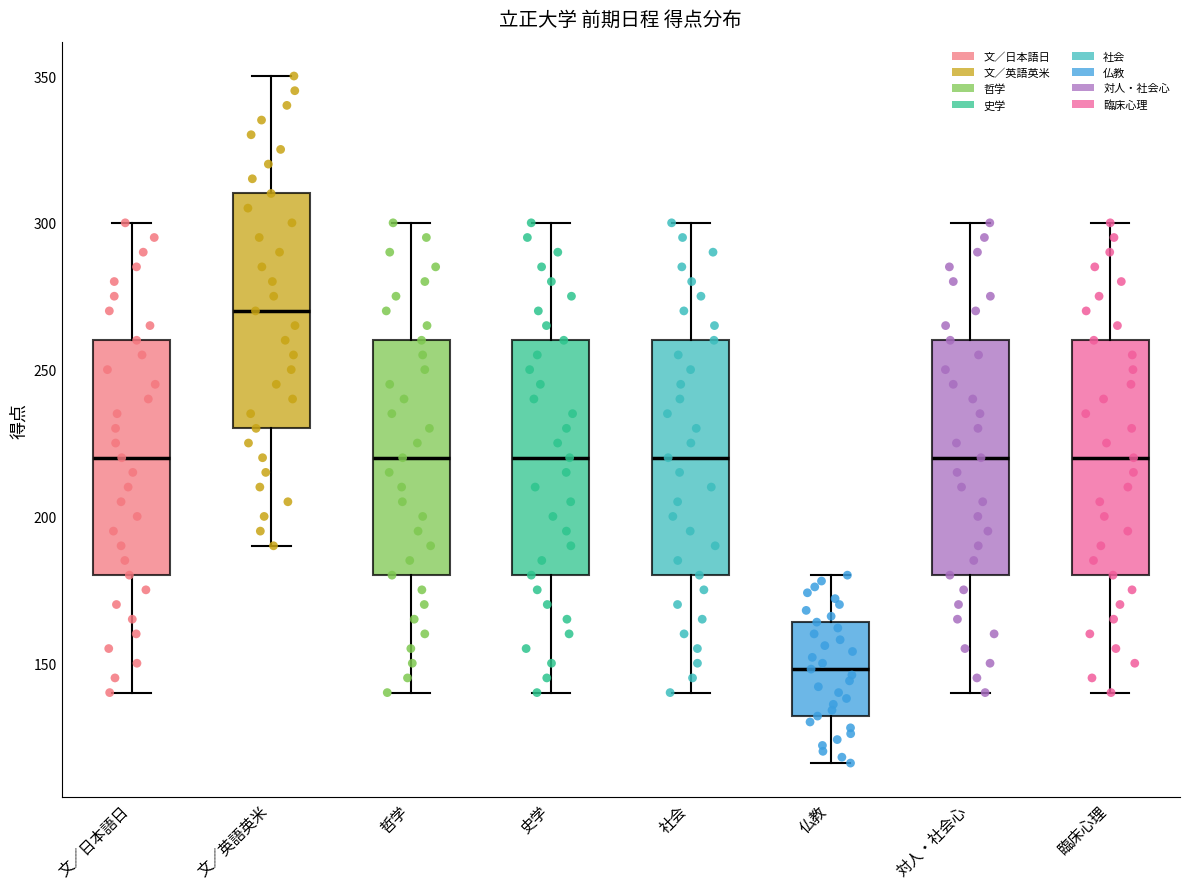

Reading left to right, transcribe this box plot: for each box, give where its median line is, the range the box spans, and where its two whiskers end, as read against the y-axis. The values are not printed on the chart, so give them approximately, as read against the axis.

文／日本語日: median 220, box 180 to 260, whiskers 140 to 300
文／英語英米: median 270, box 230 to 310, whiskers 190 to 350
哲学: median 220, box 180 to 260, whiskers 140 to 300
史学: median 220, box 180 to 260, whiskers 140 to 300
社会: median 220, box 180 to 260, whiskers 140 to 300
仏教: median 150, box 130 to 165, whiskers 115 to 180
対人・社会心: median 220, box 180 to 260, whiskers 140 to 300
臨床心理: median 220, box 180 to 260, whiskers 140 to 300